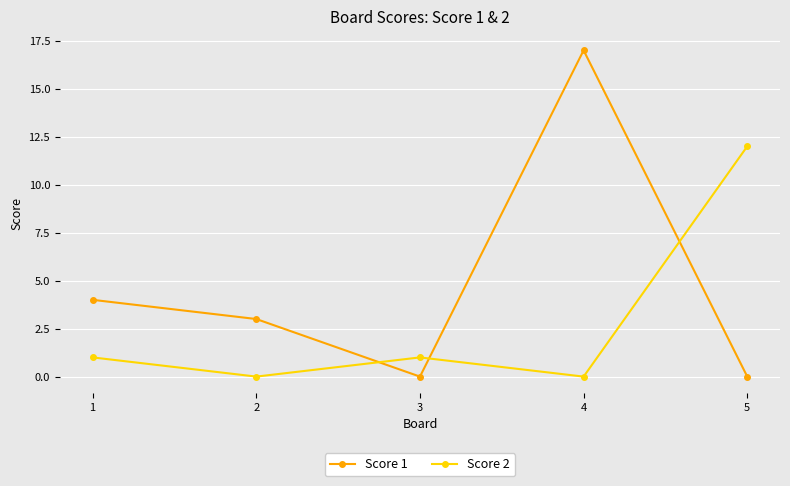

What is the difference between the highest and lowest values at 2?

3